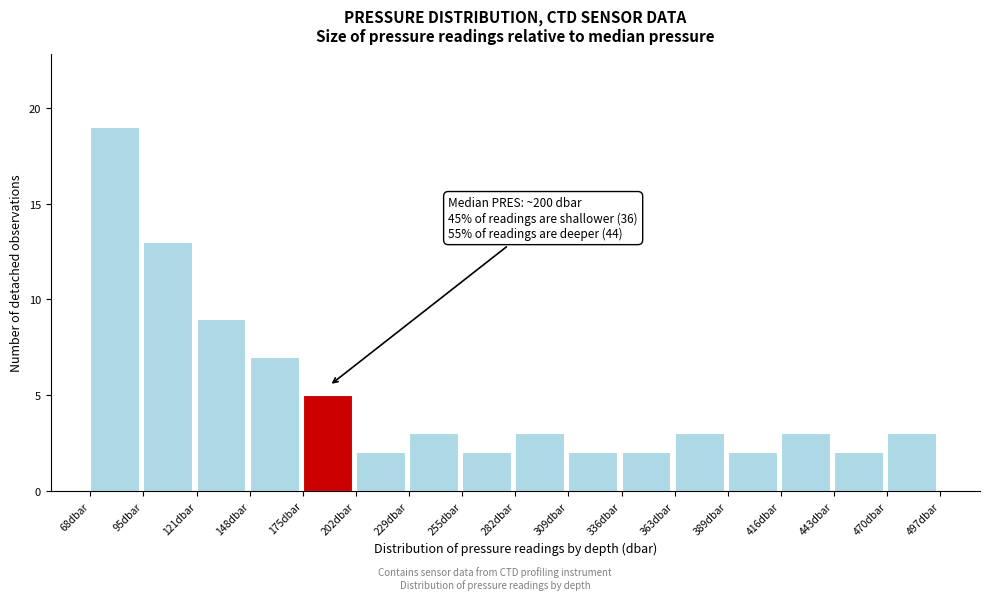

Which range on the x-axis has the tallest bar?

70 to 95